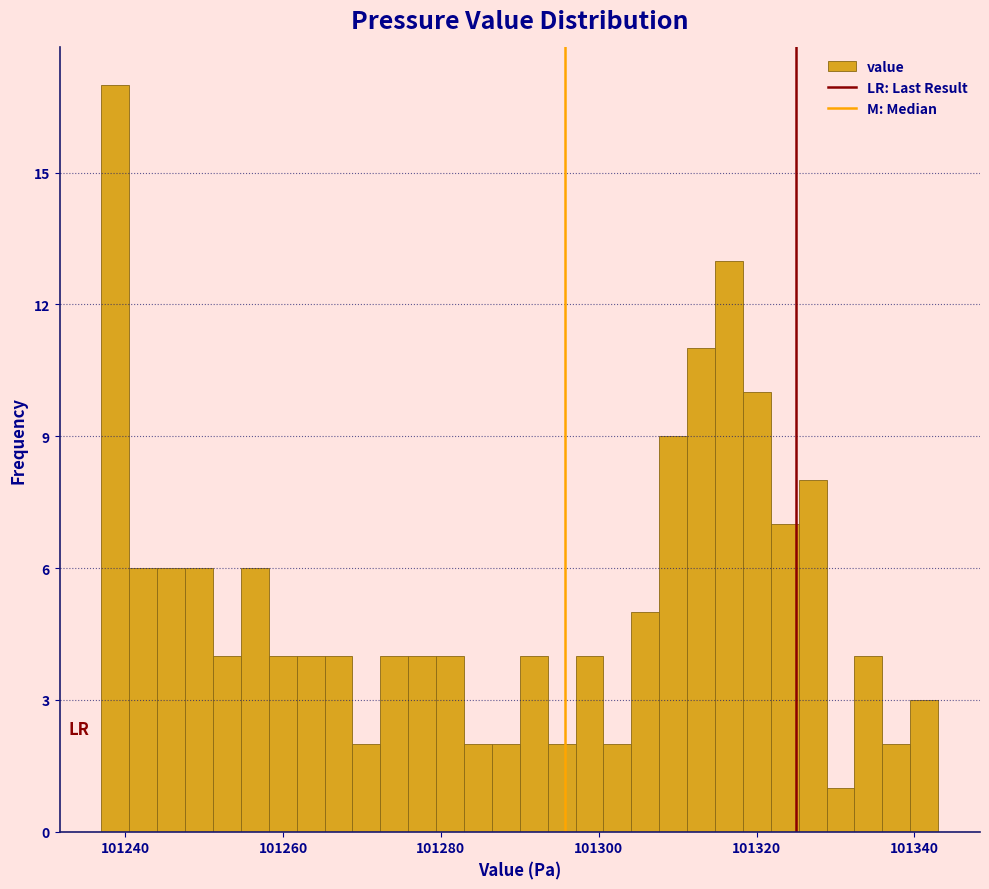

Around what value on the x-axis is the tallest bar? Give the approximate position of its centre, as read against the axis.

101238